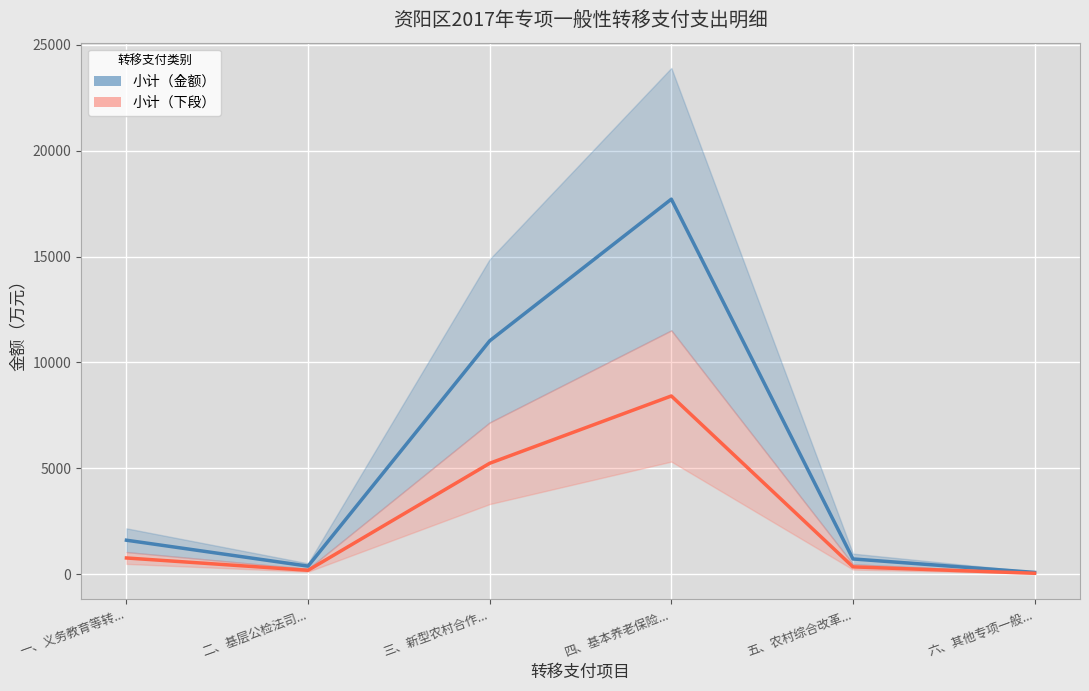

What is the spread (max minus min) of values at 六、其他专项一般...?

41.0